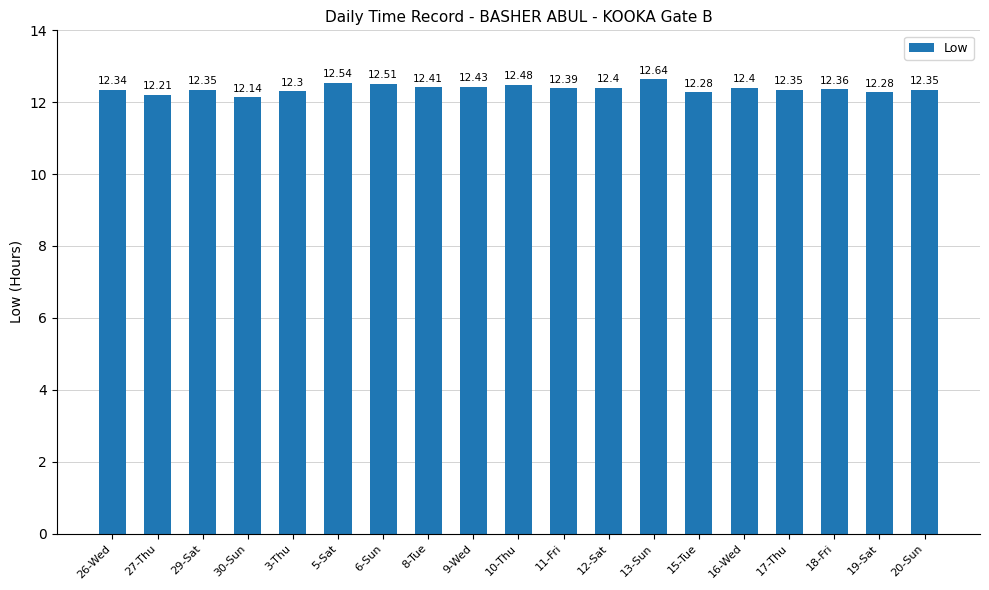

What is the change in value from 26-Wed to 8-Tue?

+0.1